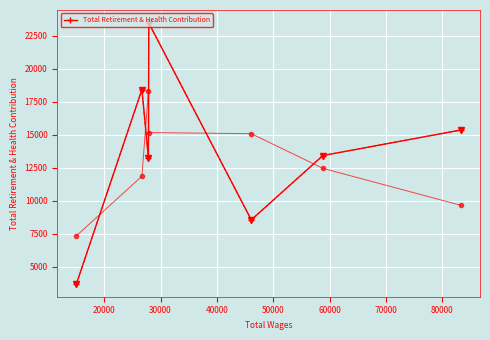

Does the chart display data point markers on the line(s)?

Yes